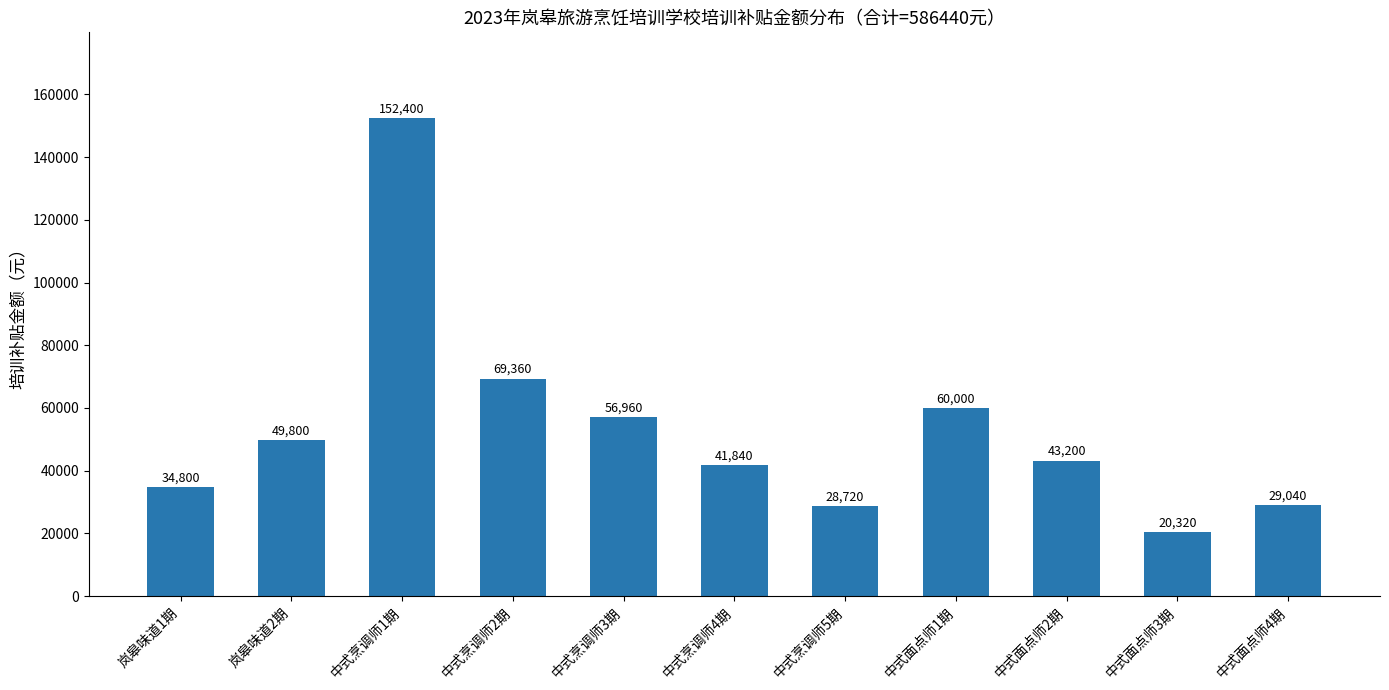

At which category does the chart reach its minimum across all series?

中式面点师3期